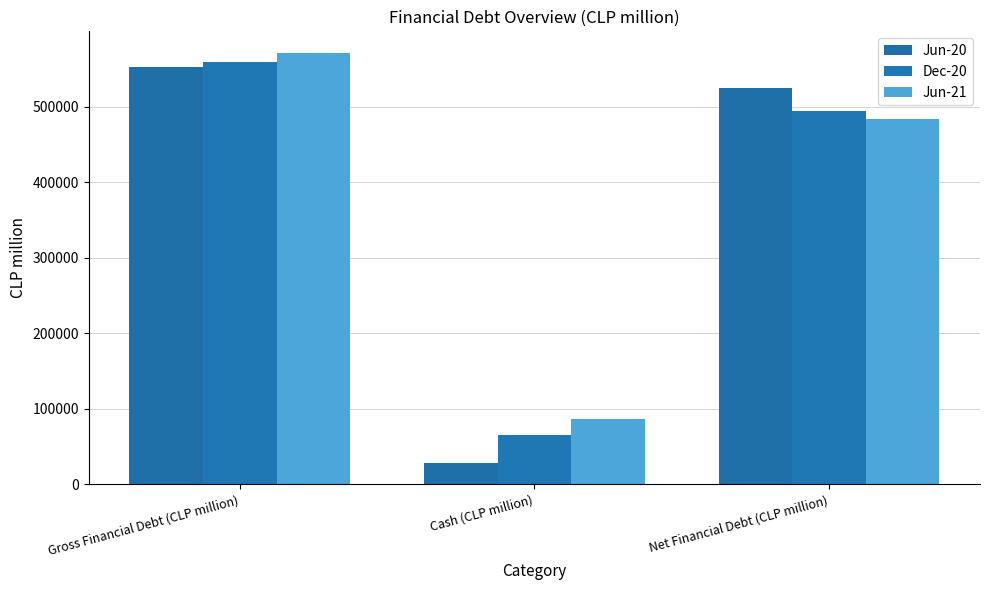

True or false: Dec-20 has a value of 65170.1 at Cash (CLP million).

True